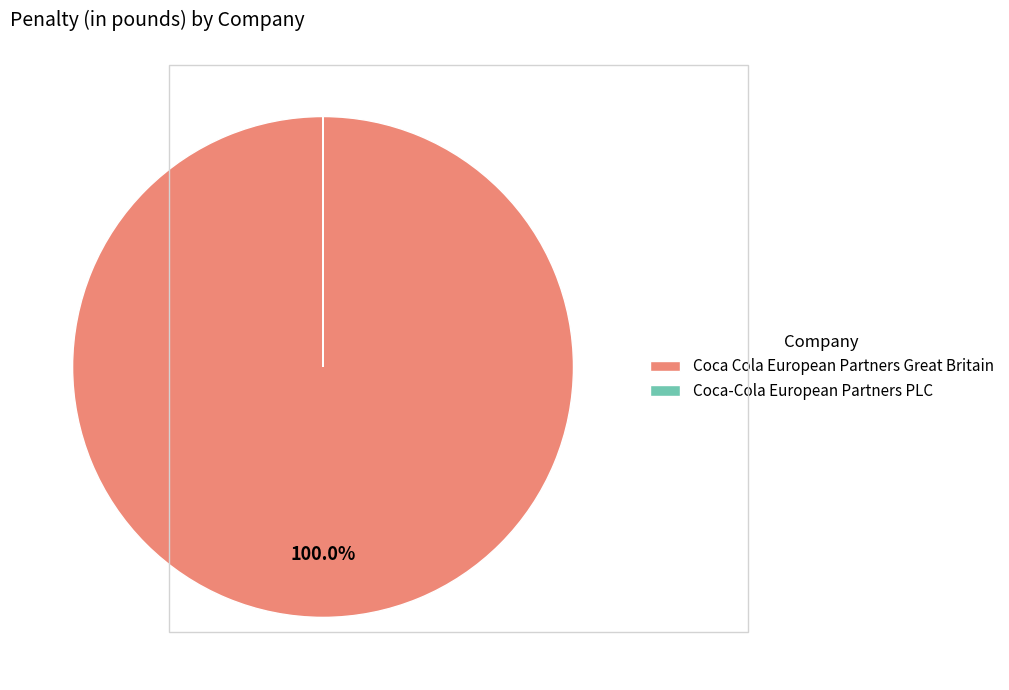

Which slice represents more than half of the pie?

Coca Cola European Partners Great Britain